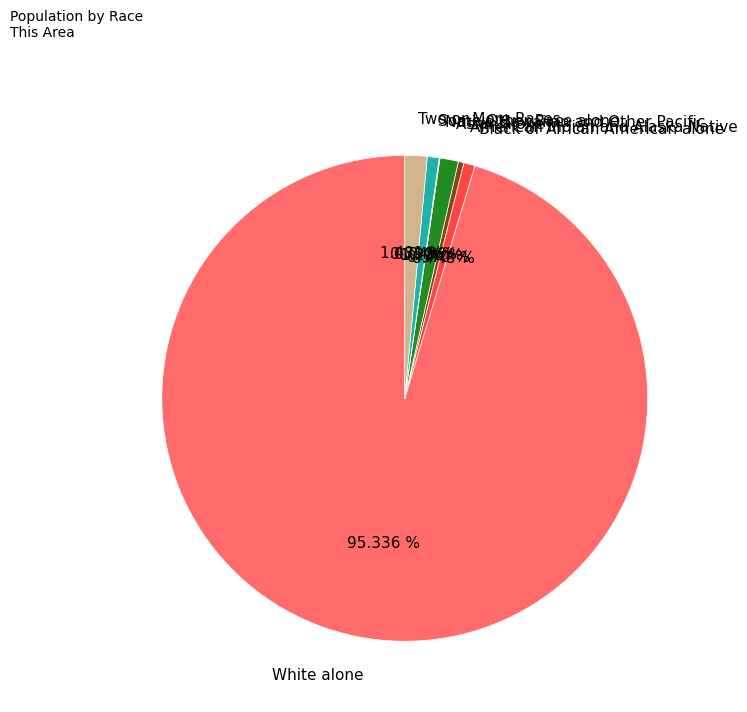

True or false: American Indian and Alaska Native accounts for 0% of the total.

True